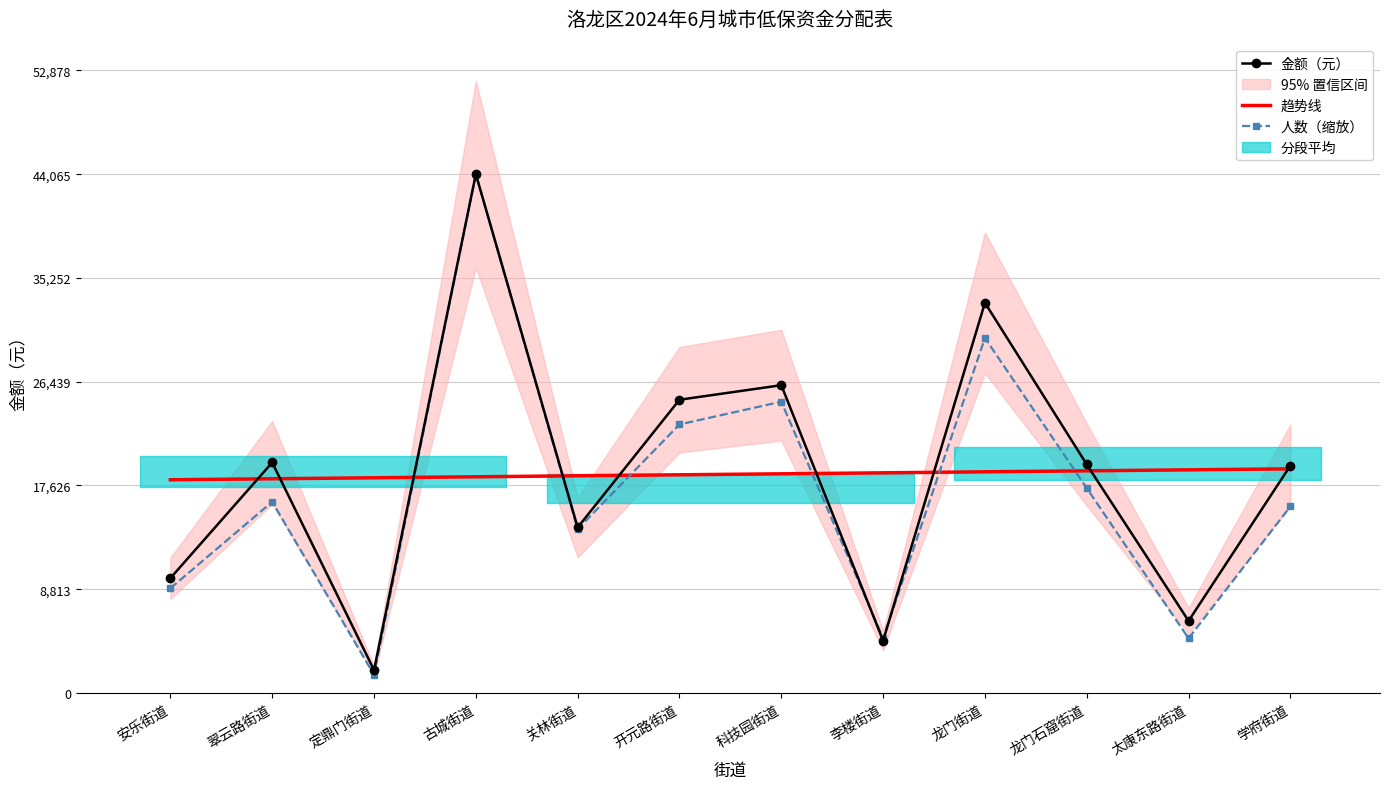

Which has a higher value, 关林街道 or 开元路街道?

开元路街道